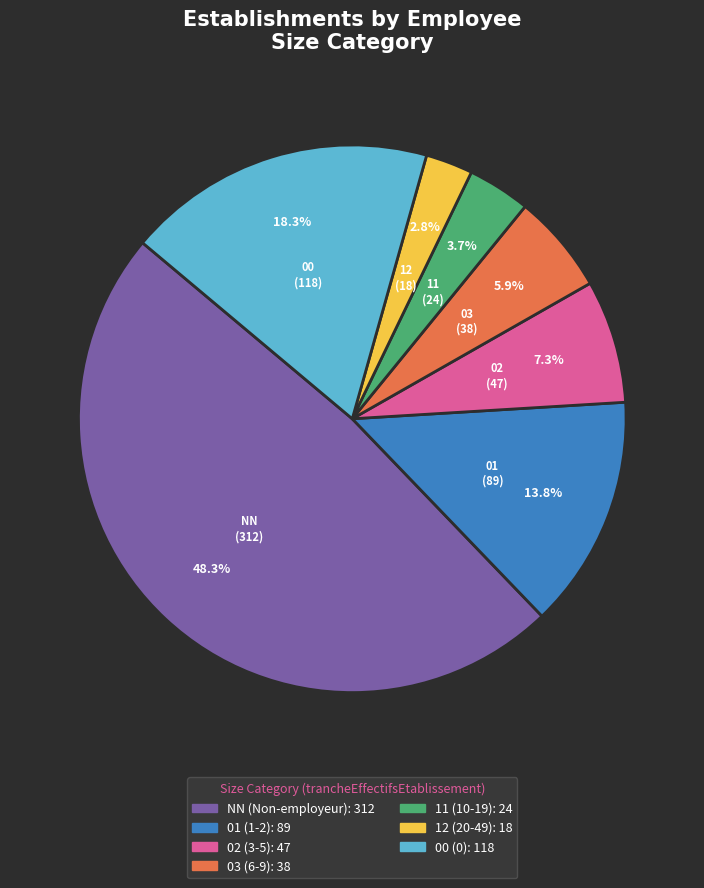

To the nearest percent, what is the combined percentage of 01 and 00?

32%